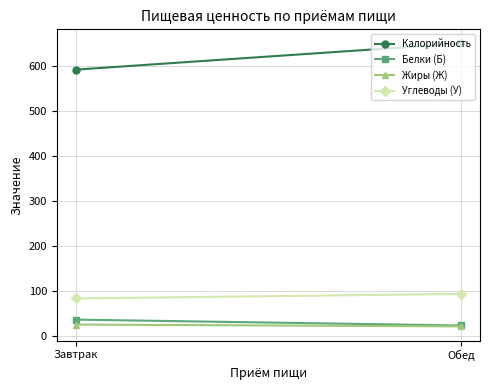

Is it true that Калорийность equals 411 at Завтрак?

False